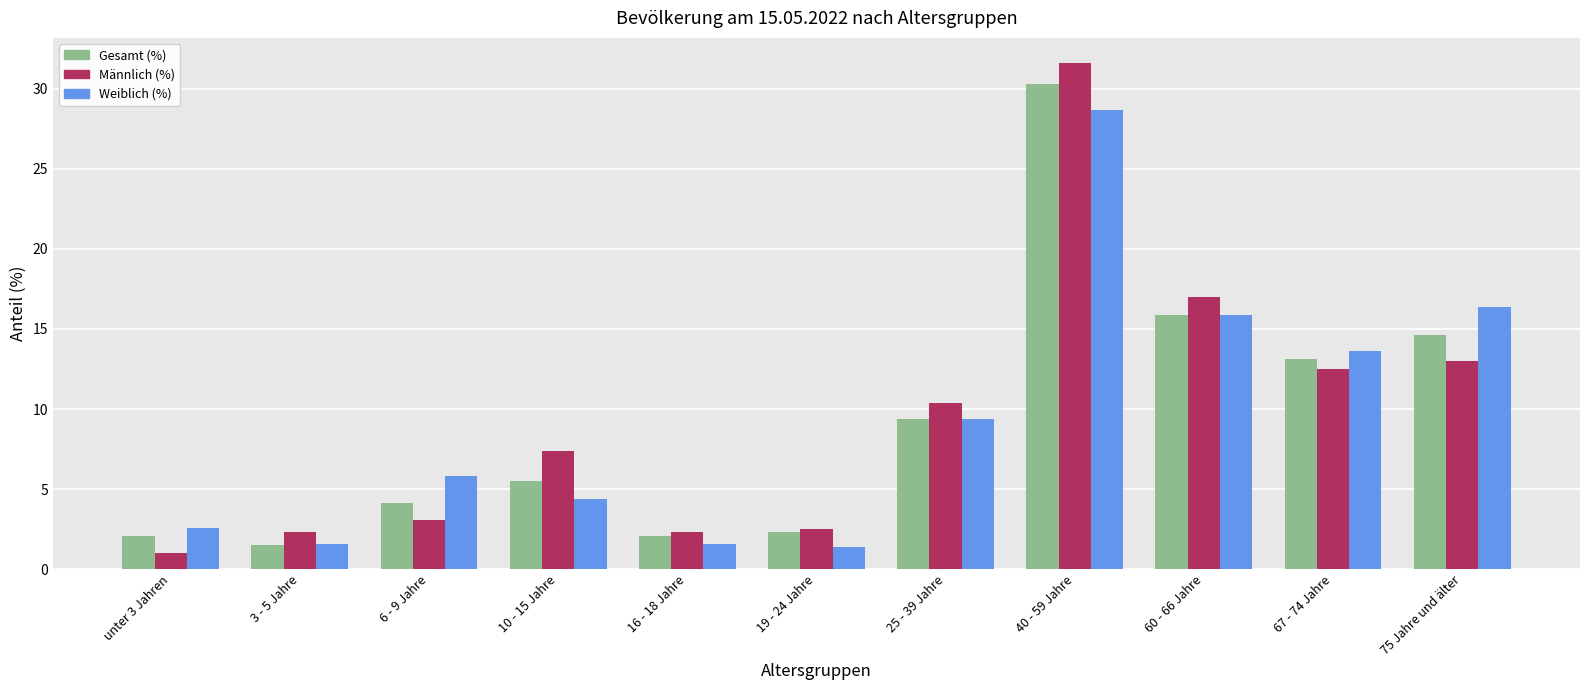

How many series are shown in this chart?

3